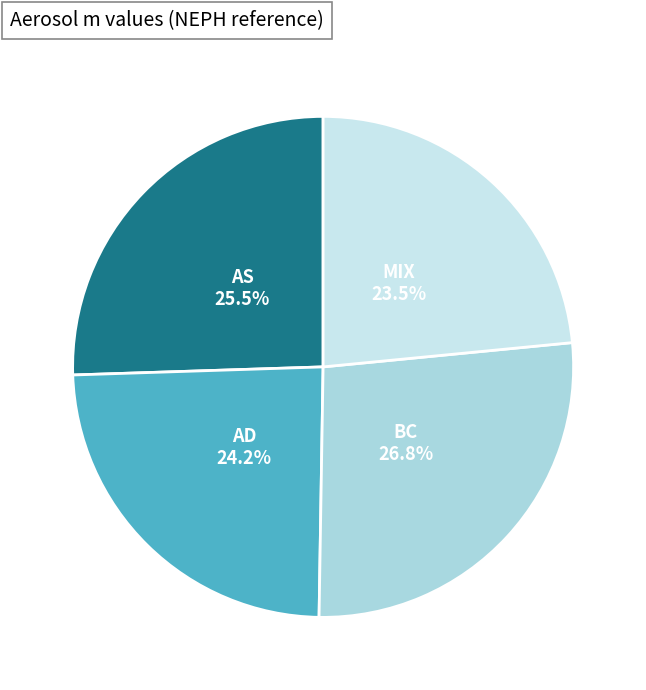

Which category has the biggest portion of the pie?

BC